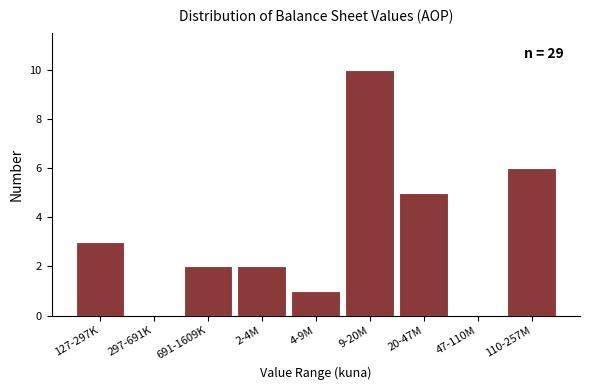

Reading left to right, what are all the values shown in this chart?

127-297K=3	297-691K=0	691-1609K=2	2-4M=2	4-9M=1	9-20M=10	20-47M=5	47-110M=0	110-257M=6